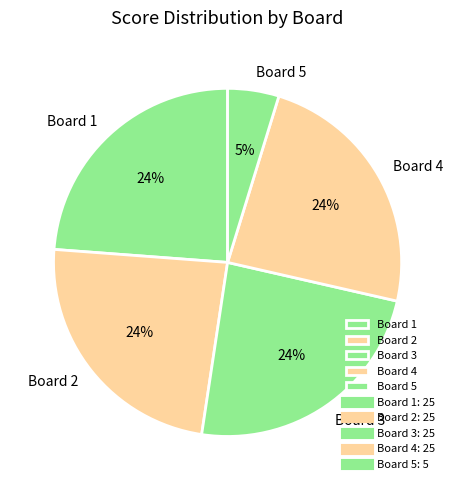

To the nearest percent, what is the average slice percentage?

20%